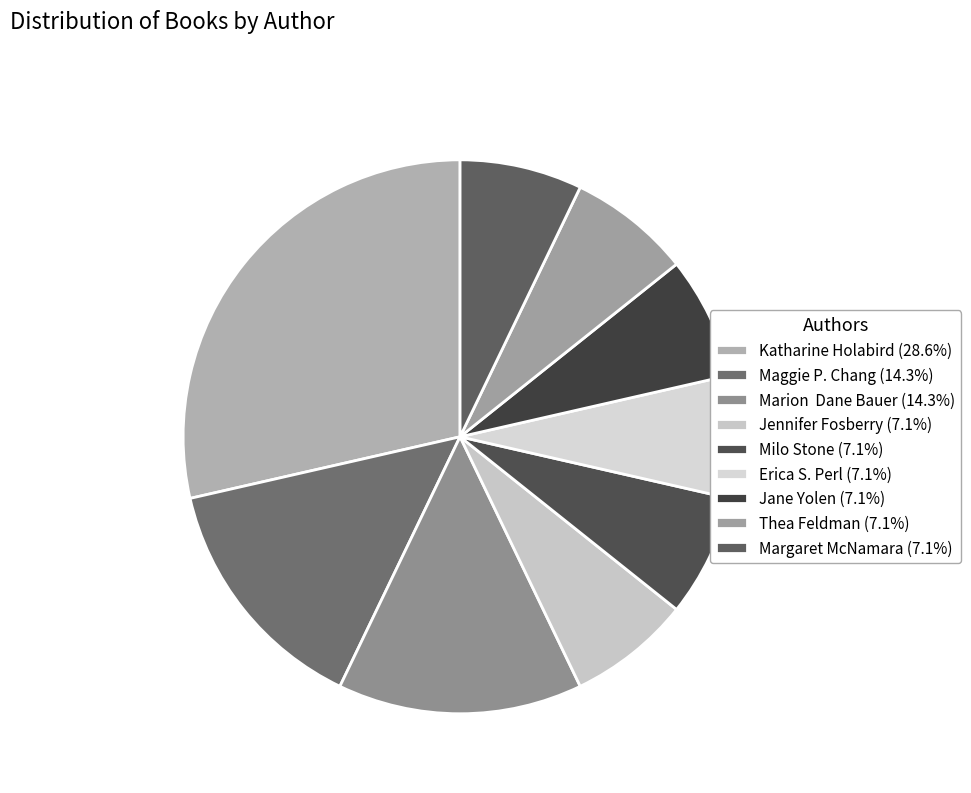

How many slices are in this pie chart?

9